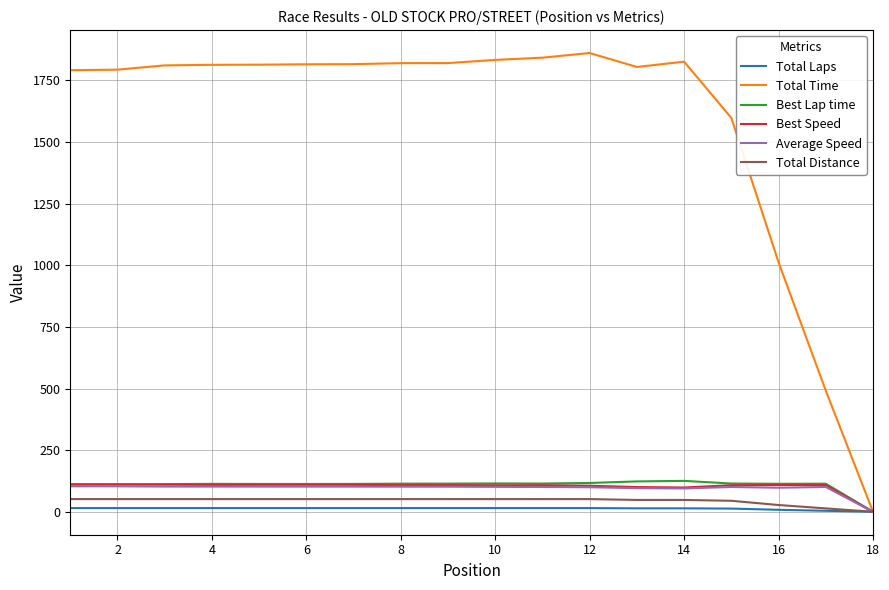

What is the difference between the maximum and minimum values in the Best Speed series?

111.4